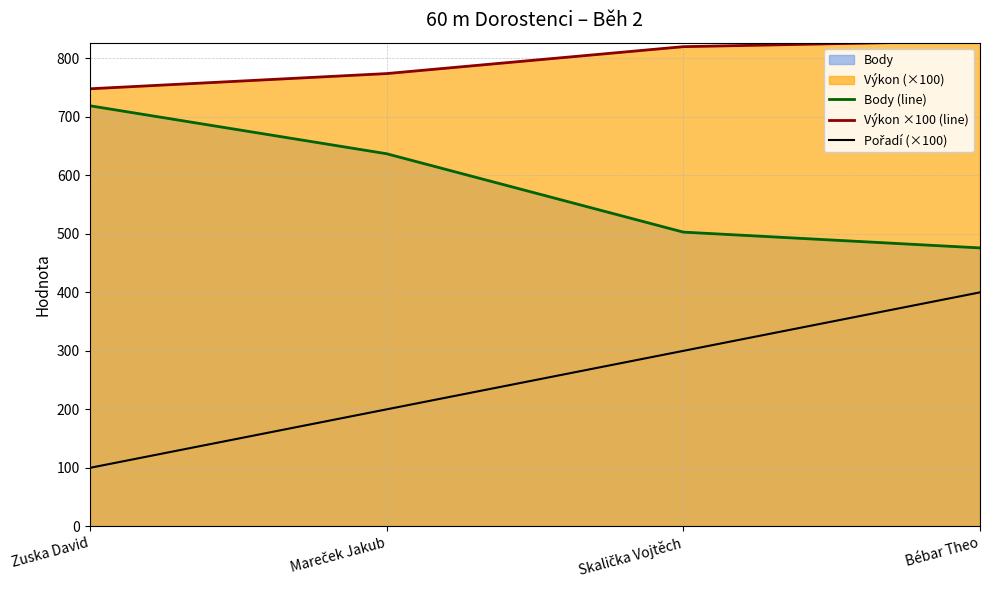

Where is Body (line) nearest to the value 597?

Mareček Jakub